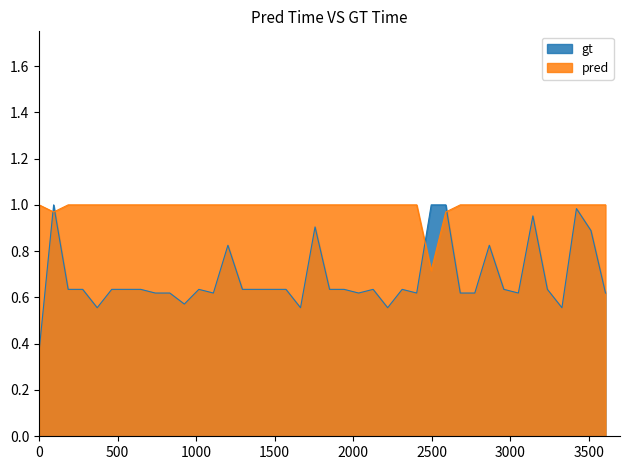

Which series has the largest total across all categories?

pred